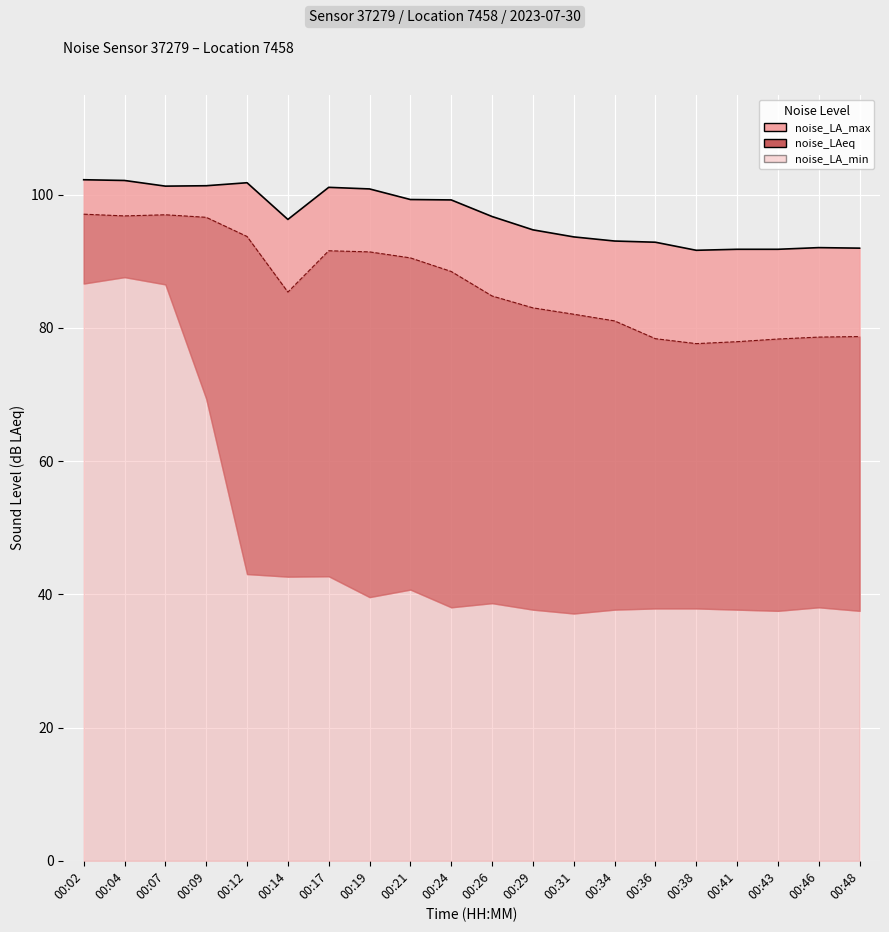

At which category does noise_LAeq reach its first local valley?

00:04